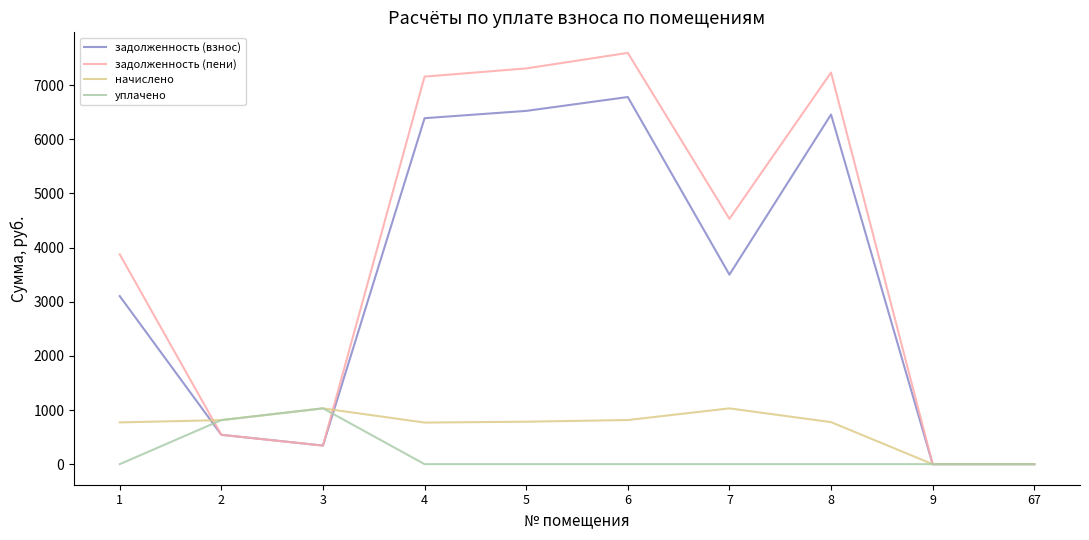

At which category does the chart reach its peak across all series?

6